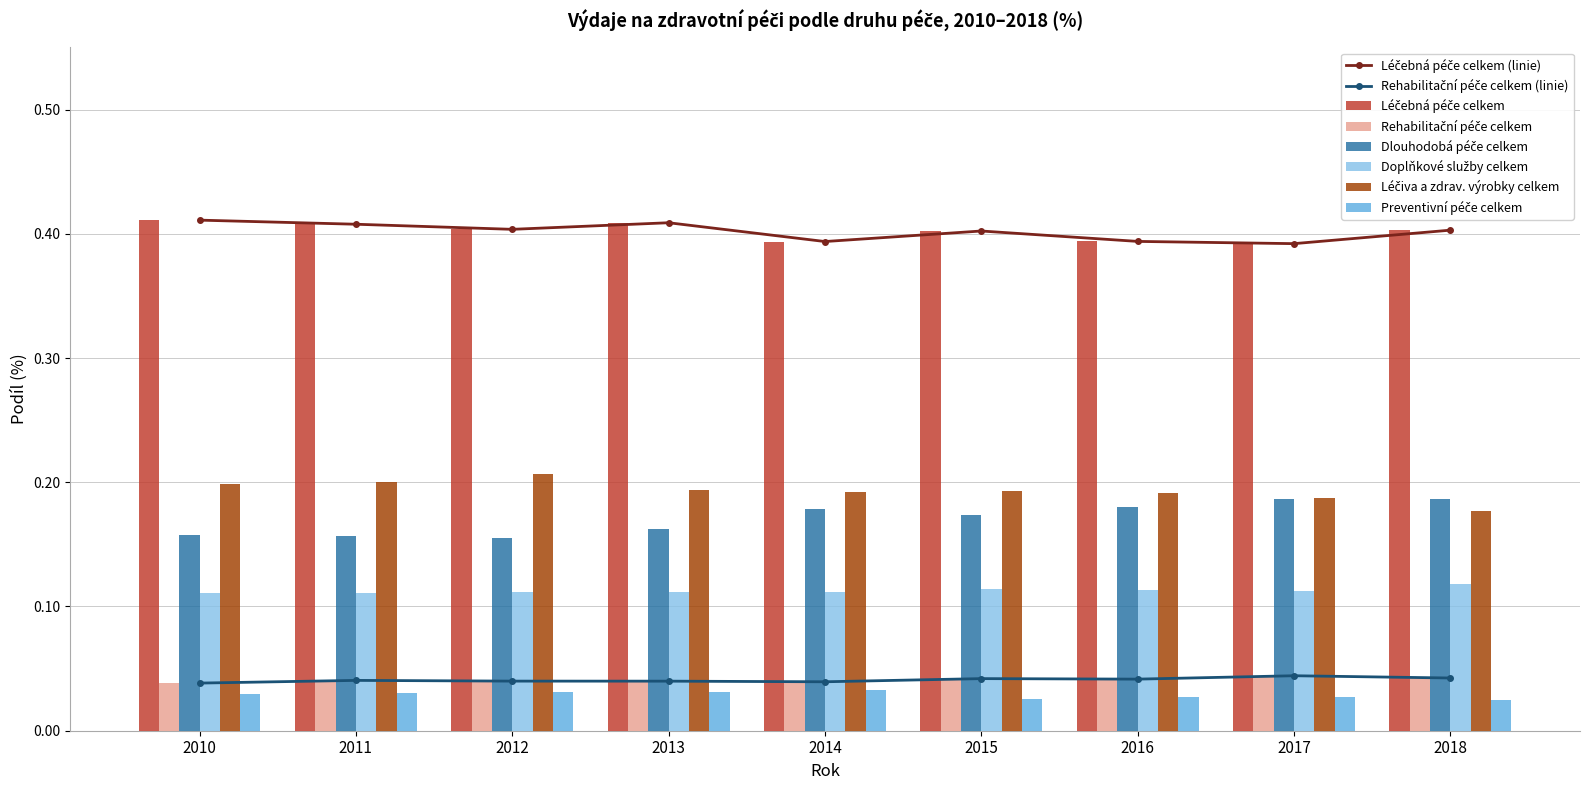

Rank the series by their maximum value, from lowest to highest.

Preventivní péče celkem, Rehabilitační péče celkem, Doplňkové služby celkem, Dlouhodobá péče celkem, Léčiva a zdrav. výrobky celkem, Léčebná péče celkem